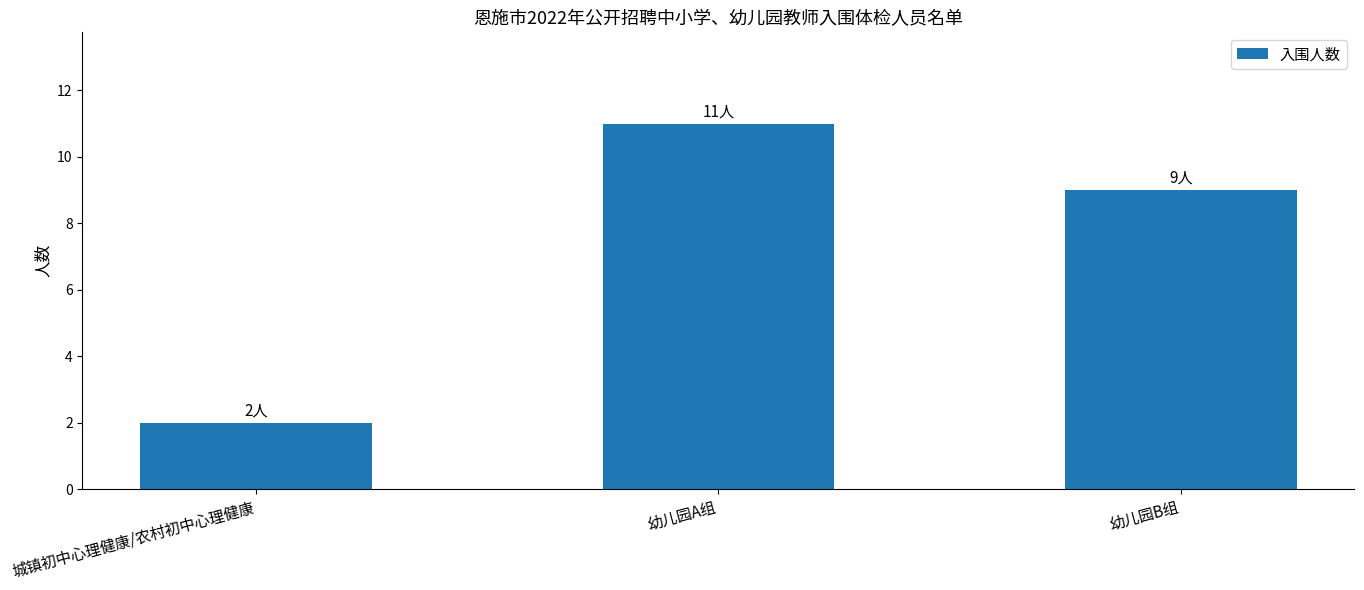

The value at 城镇初中心理健康/农村初中心理健康 is 2. True or false?

True